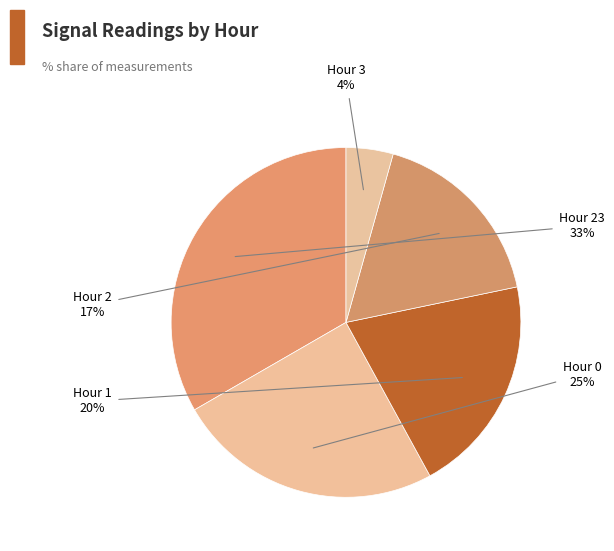

True or false: Hour 0 accounts for 1% of the total.

False